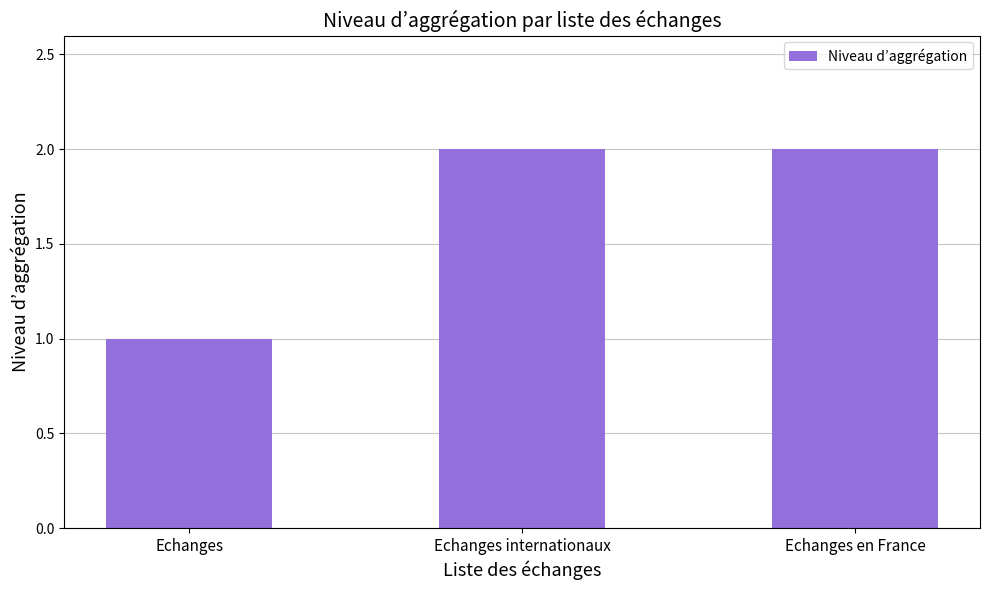

Which category has the lowest value across all series?

Echanges